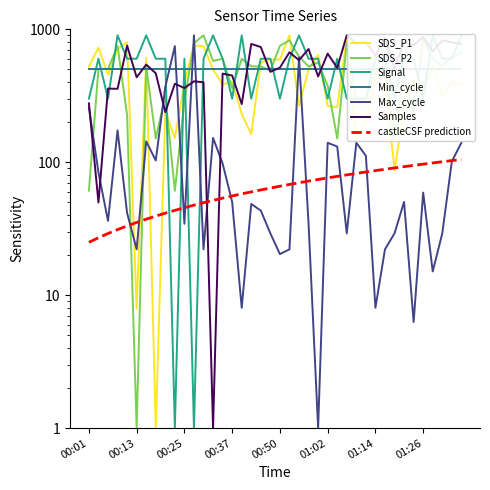

Is the value of Signal at 01:17 greater than the value of SDS_P2 at 01:36?

No